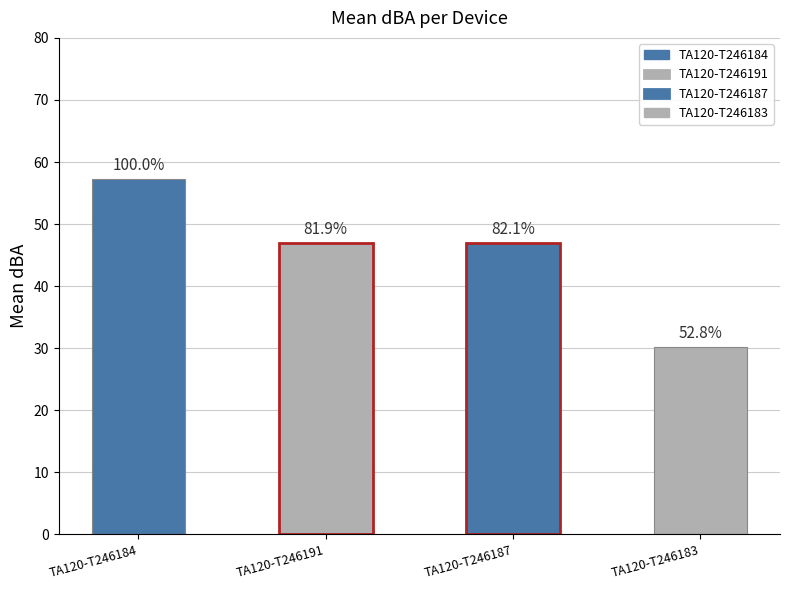

The value at TA120-T246183 is 43.4. True or false?

False